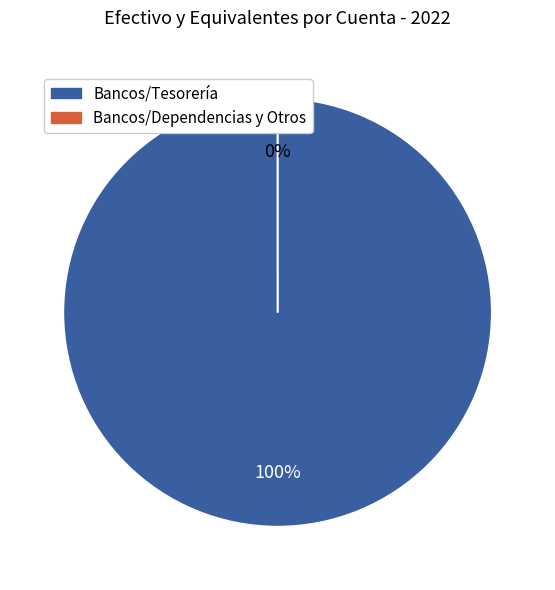

Count the number of slices in the pie.

2